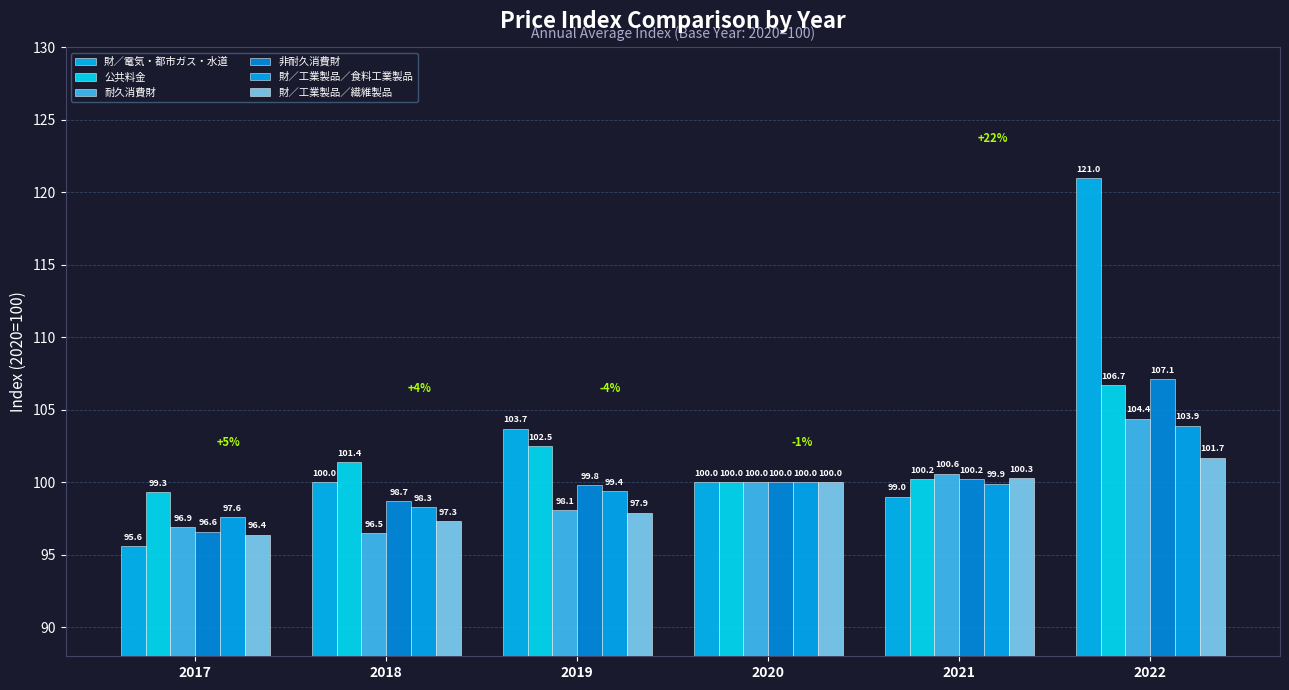

At 2019, list the series in order from largest to smallest.

財／電気・都市ガス・水道, 公共料金, 非耐久消費財, 財／工業製品／食料工業製品, 耐久消費財, 財／工業製品／繊維製品